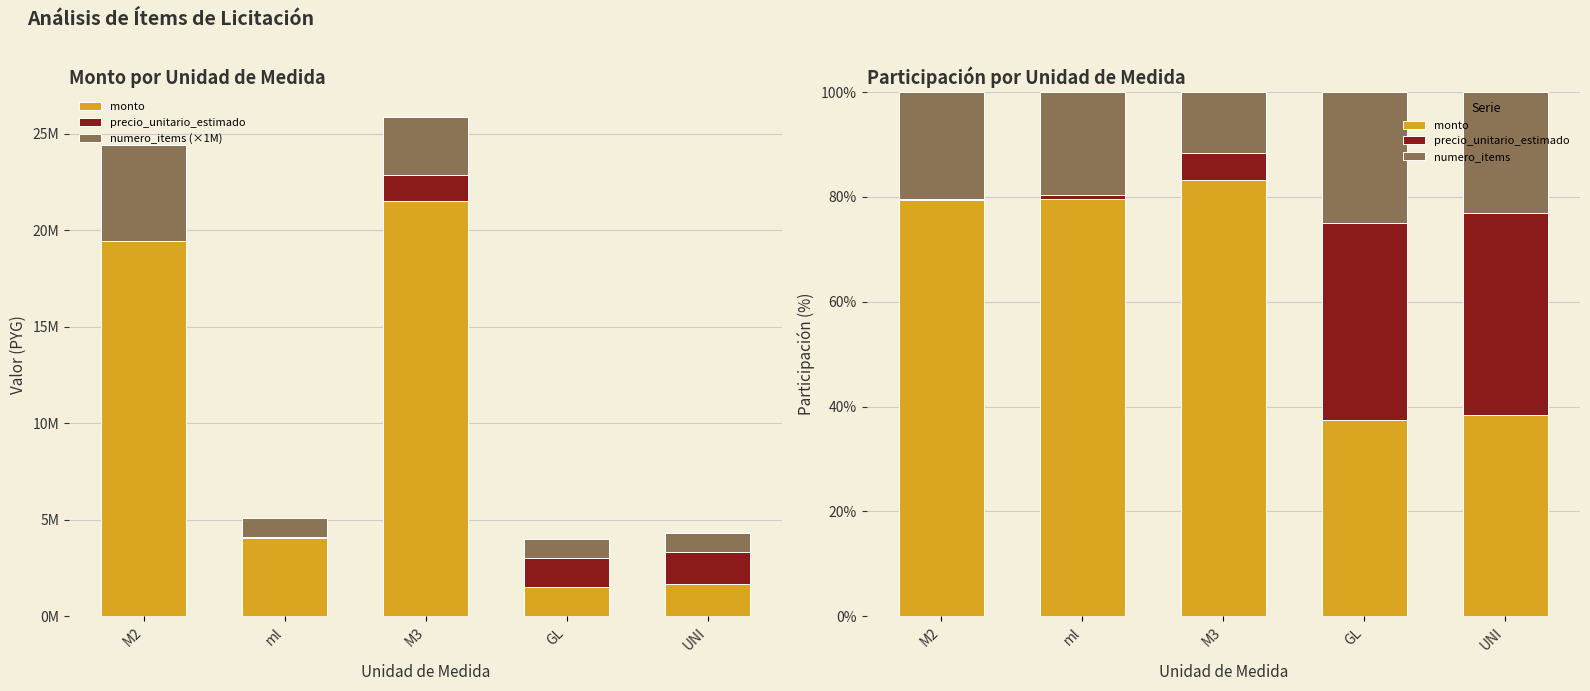

Is the value of numero_items (×1M) at GL greater than the value of monto at M3?

Yes